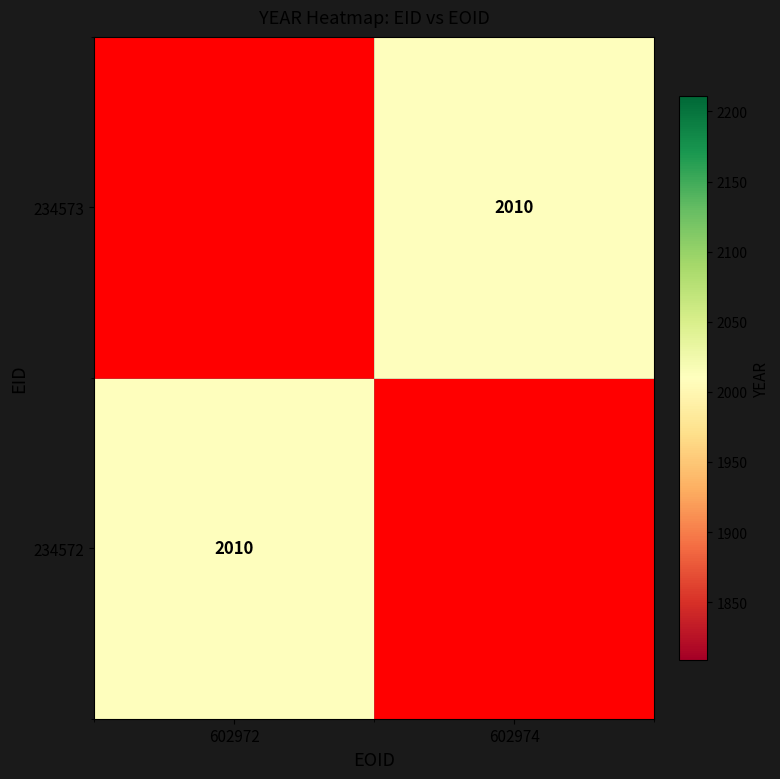

At which category does the chart reach its peak across all series?

602972